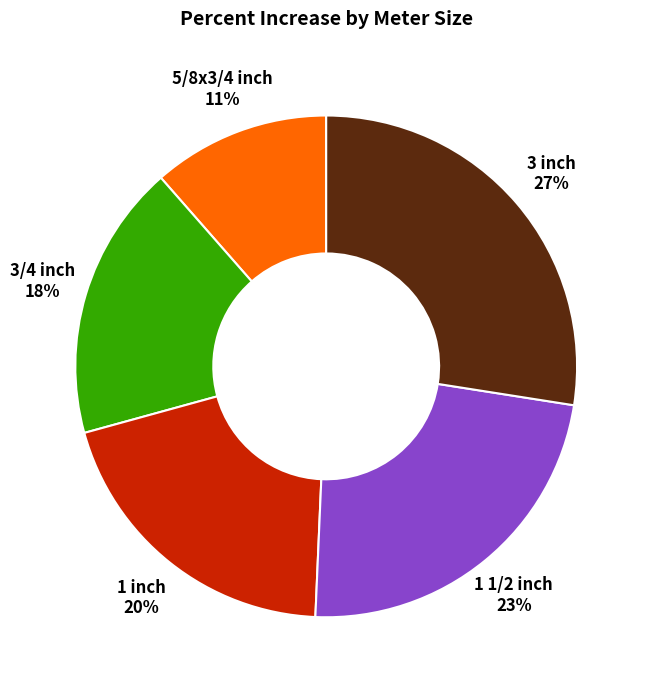

Does any single category account for the majority?

No